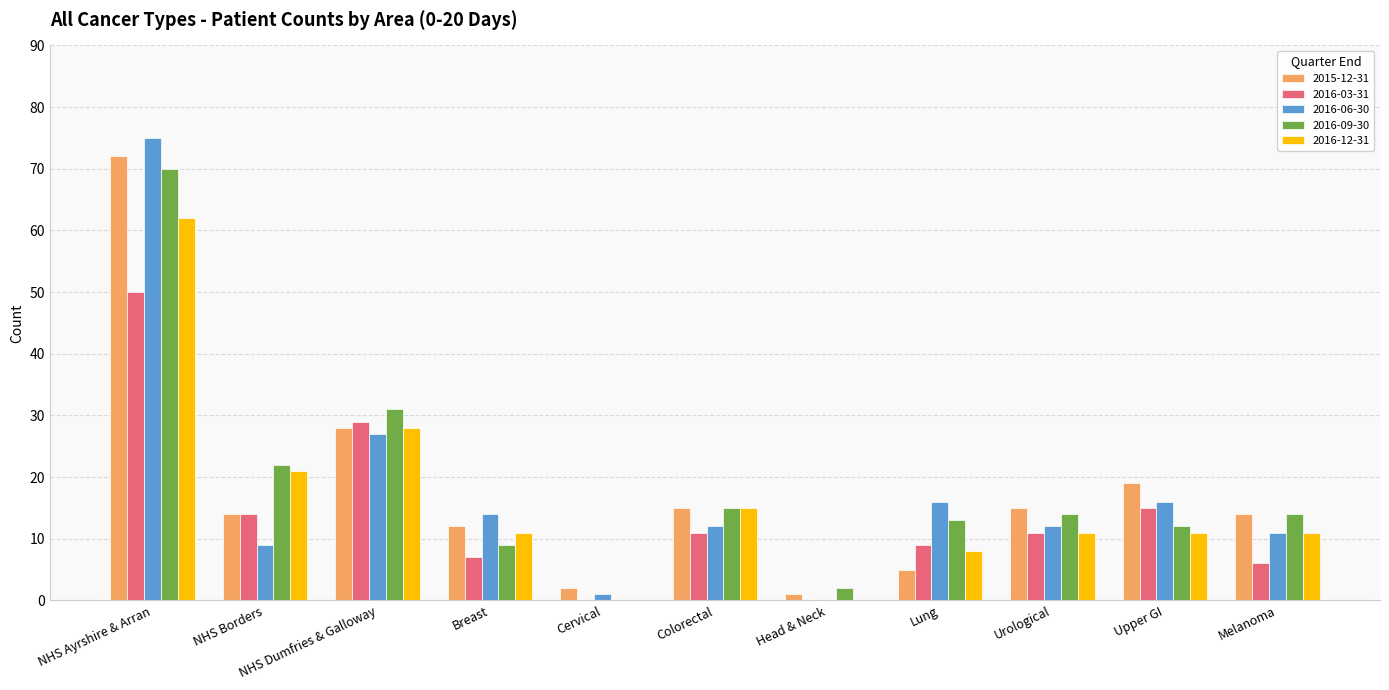

What is the sum of the 2016-03-31 values at Upper GI and Colorectal?

26